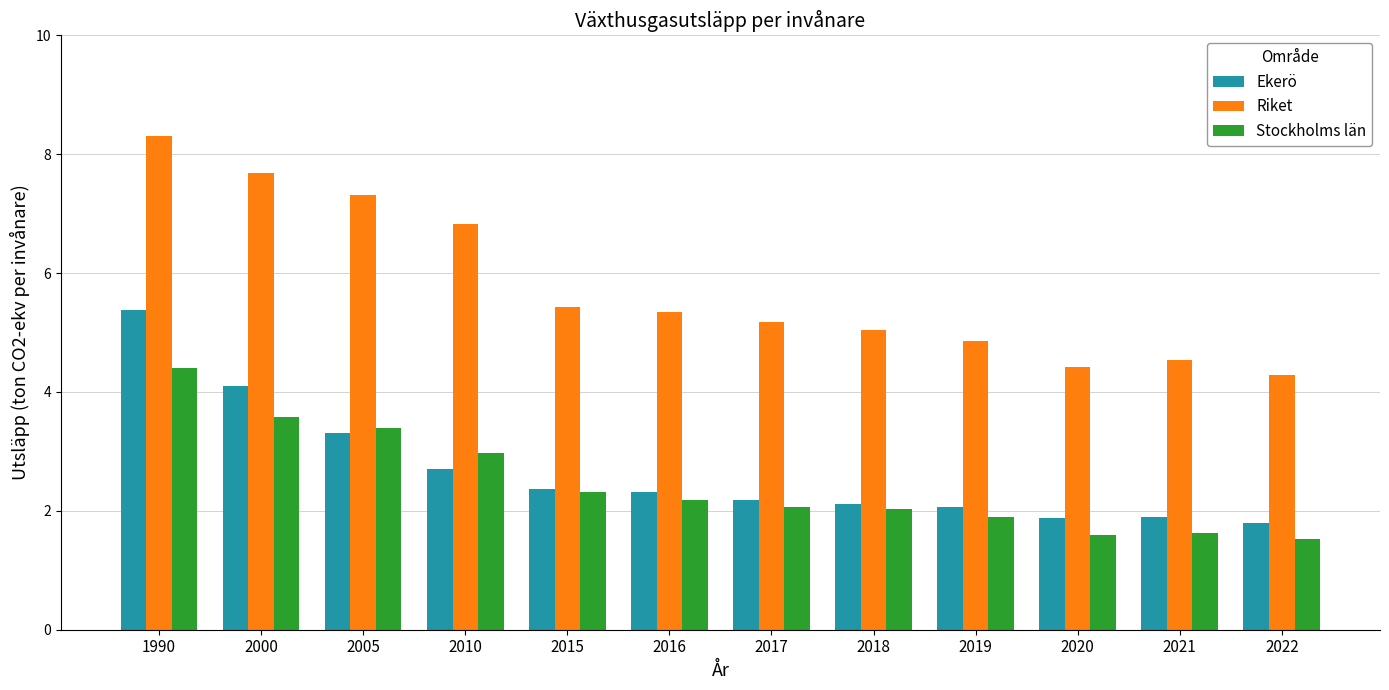

Which series has the largest total across all categories?

Riket